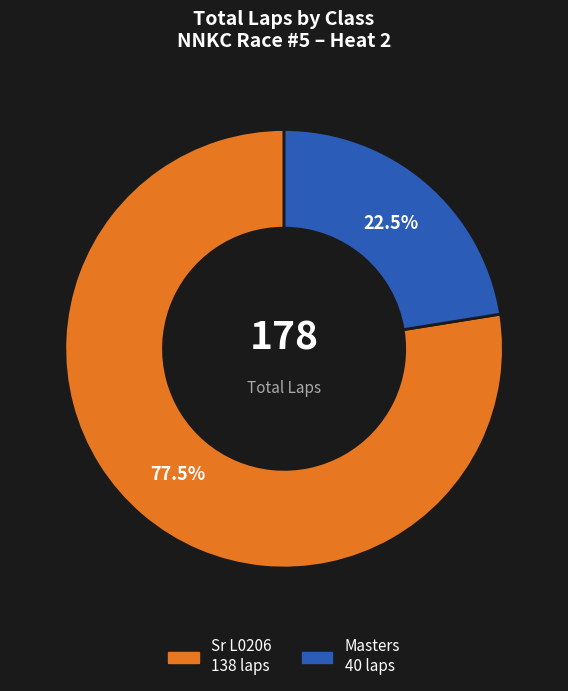

What is the smallest slice in the pie chart?

Masters